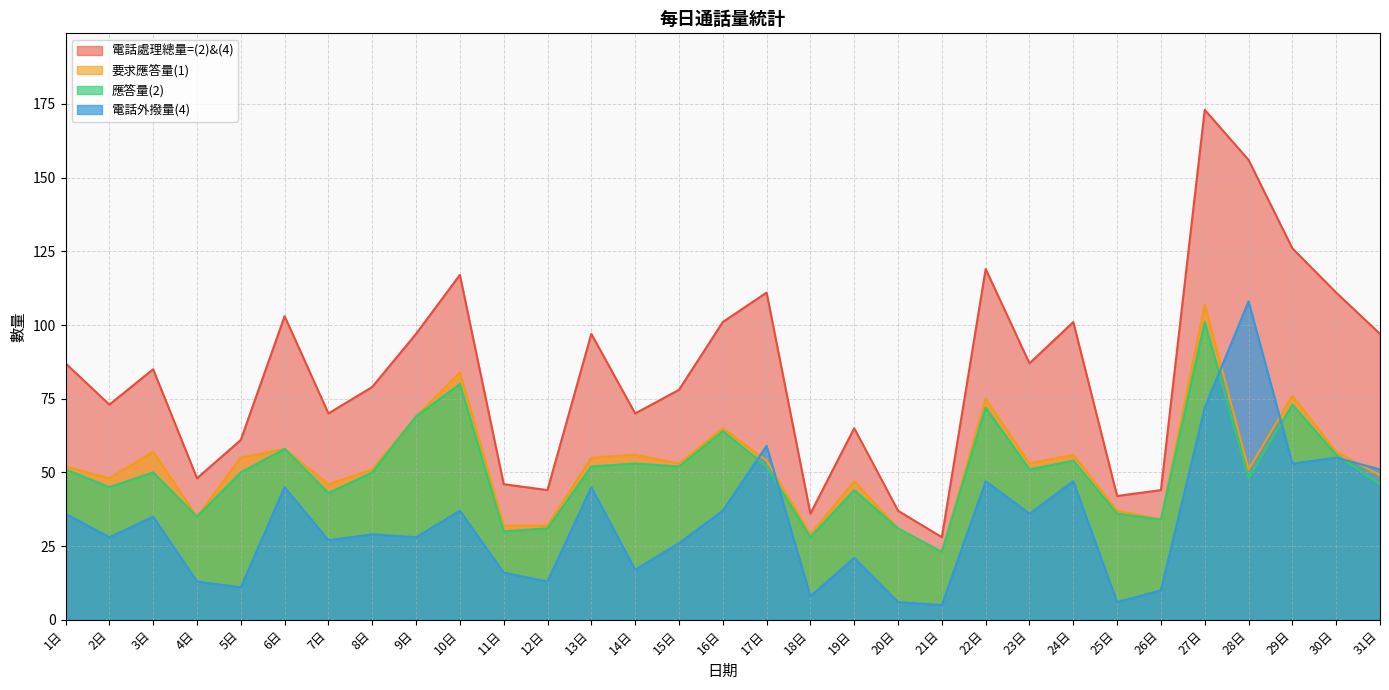

Where is the first local maximum for 電話外撥量(4)?

3日